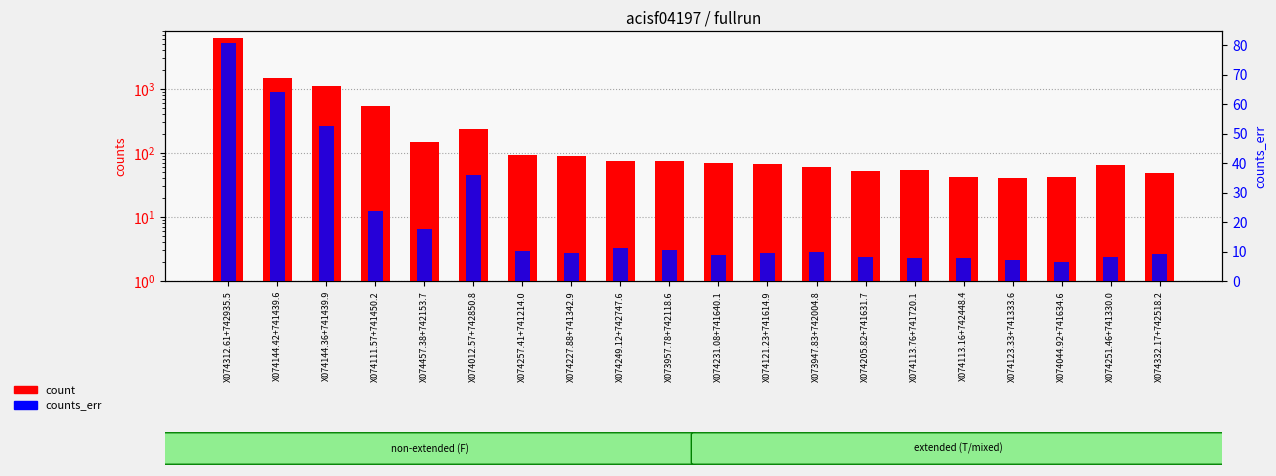

What is the sum of the count values at X073957.78+742118.6 and X074257.41+741214.0?

166.9